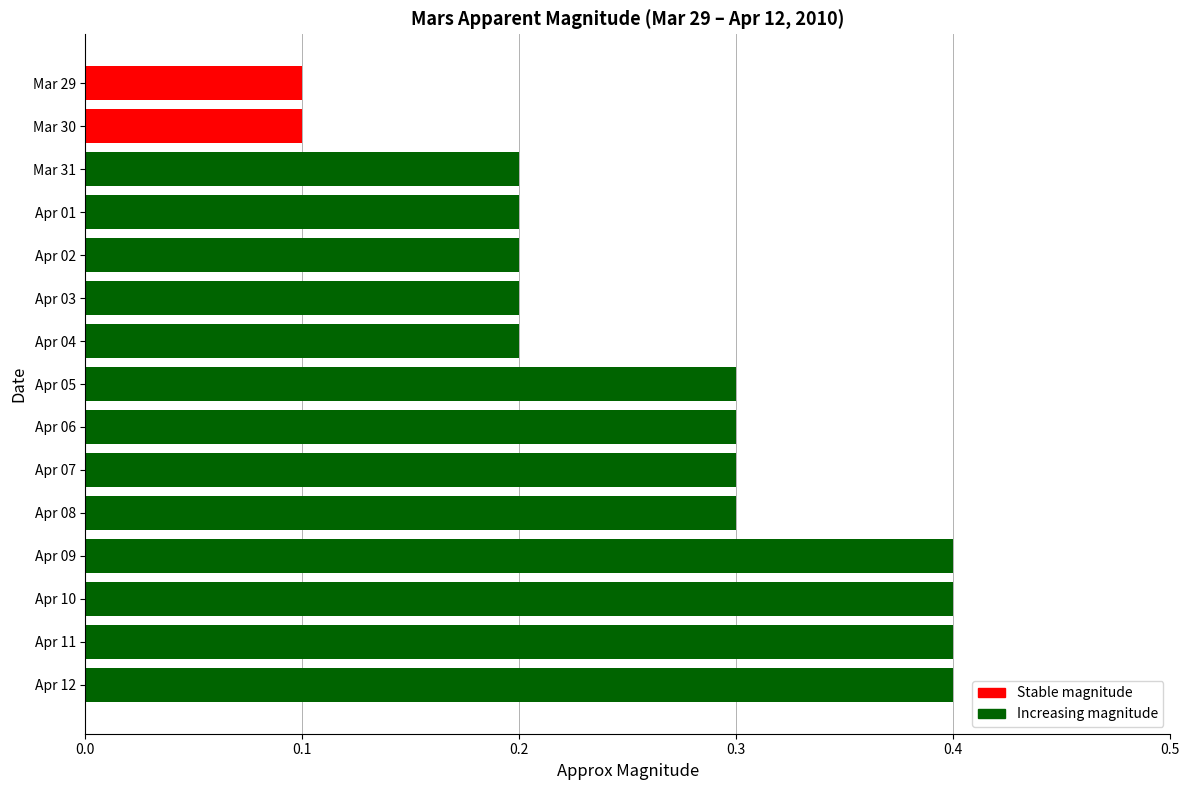

Count the values in the range 0 to 1.

15